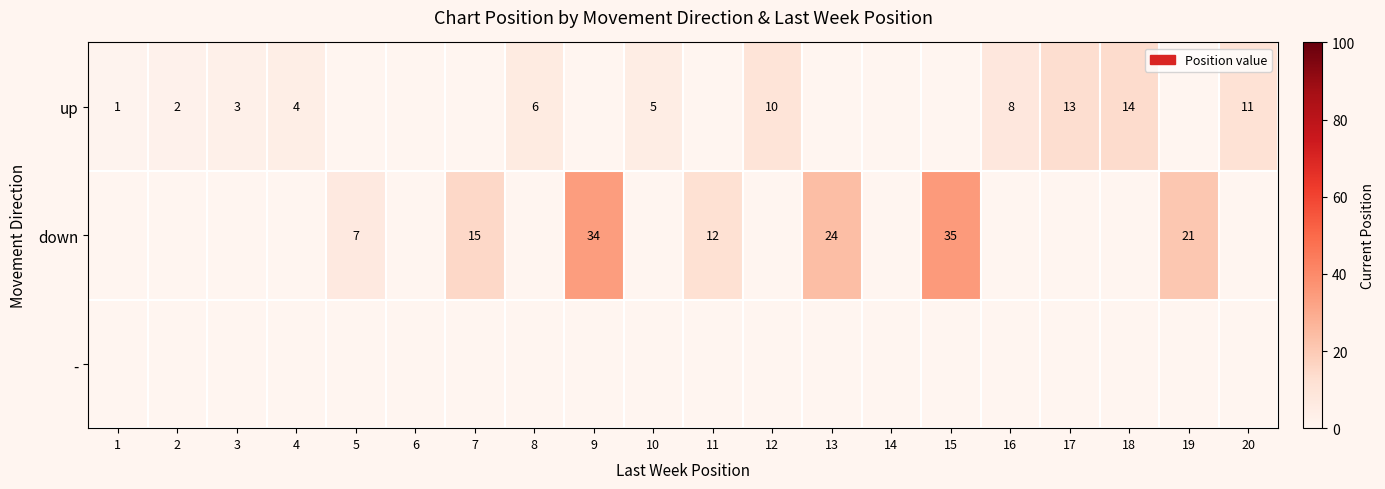

At which label is up closest to 7?

8